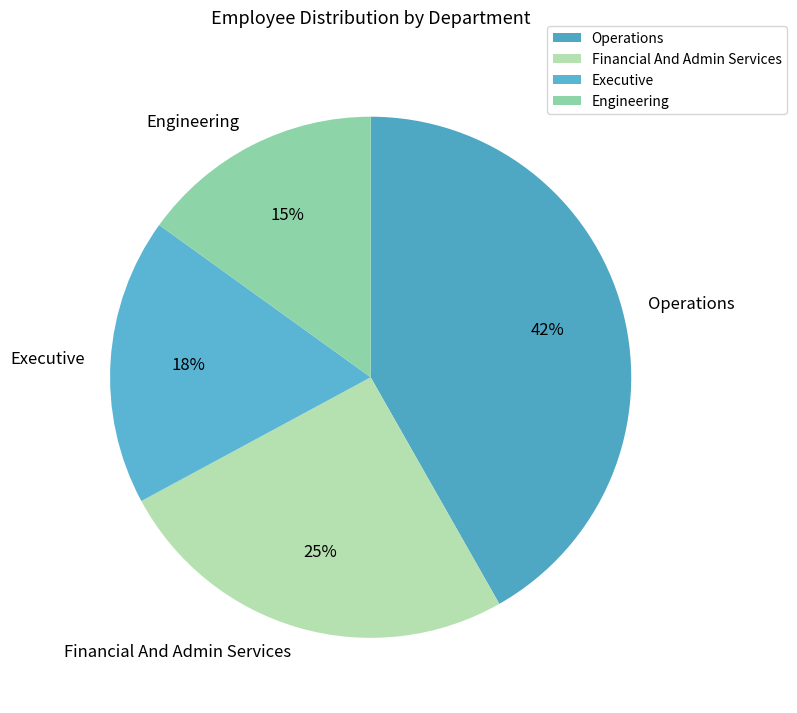

What percentage is the Engineering slice, to the nearest percent?

15%